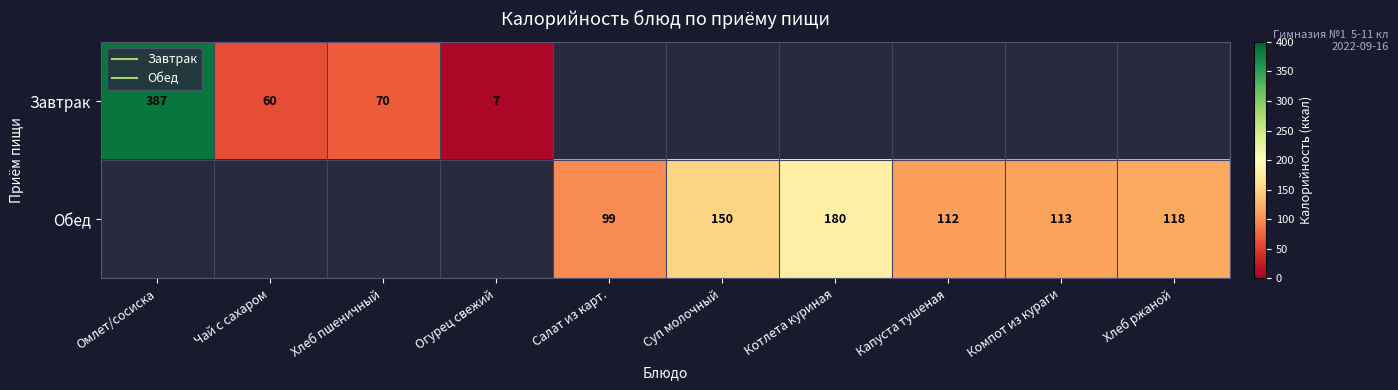

Which category has the highest value across all series?

Омлет/сосиска